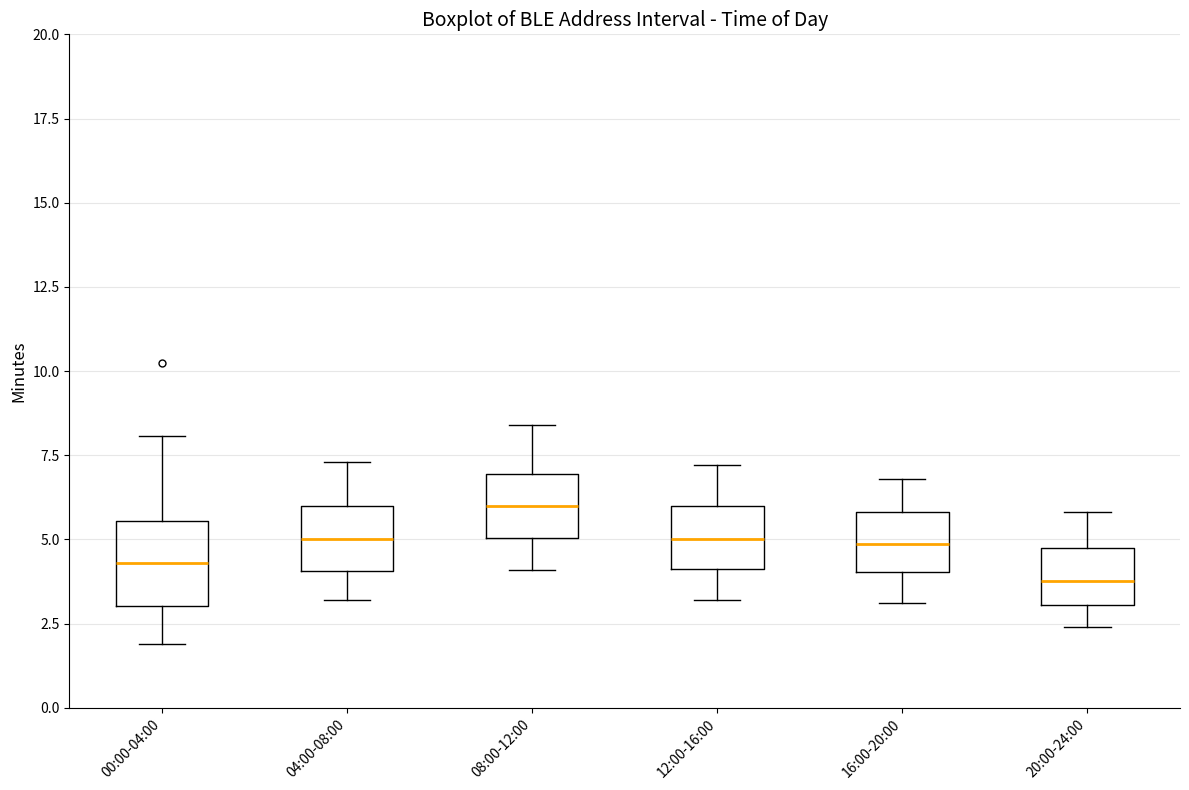

Comparing the boxes themselves (not the whiskers), which one is the tallest?

00:00-04:00